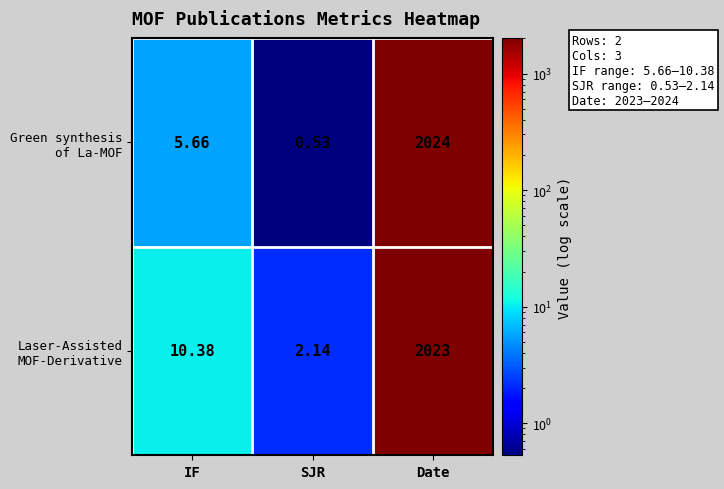

How many series are shown in this chart?

2